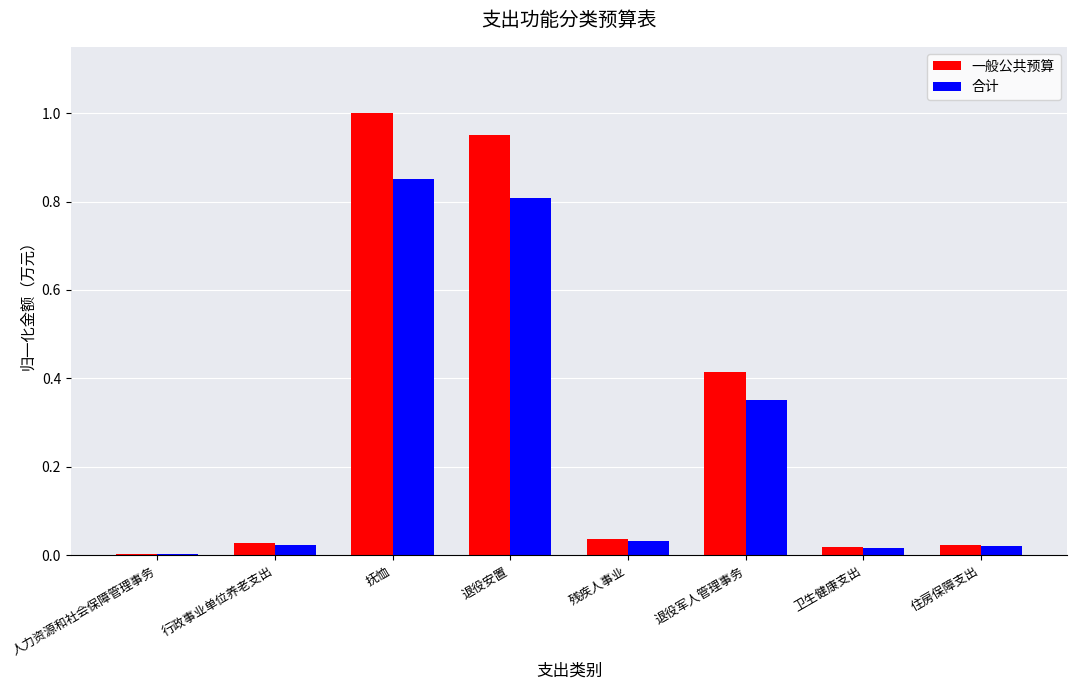

Between 人力资源和社会保障管理事务 and 退役安置, which series saw the biggest shift?

一般公共预算